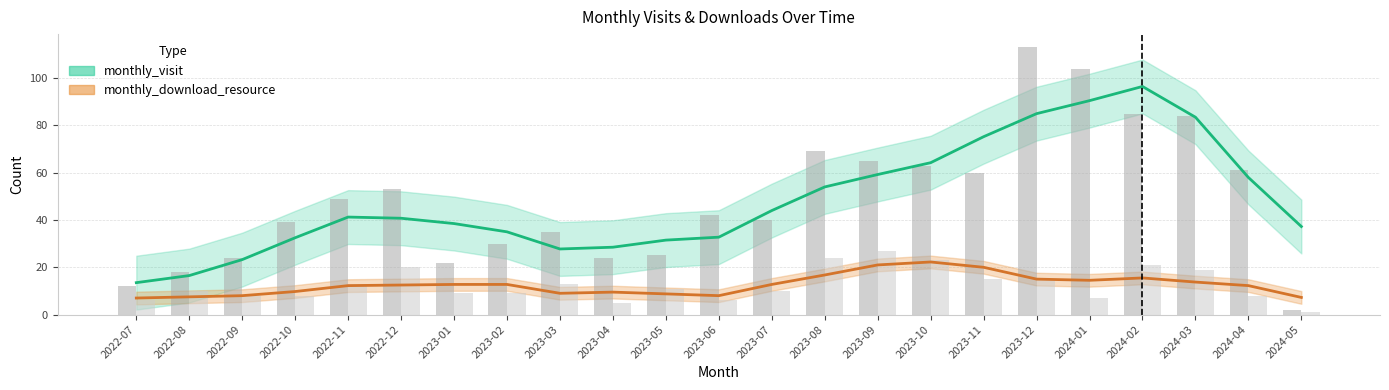

How many series are shown in this chart?

2